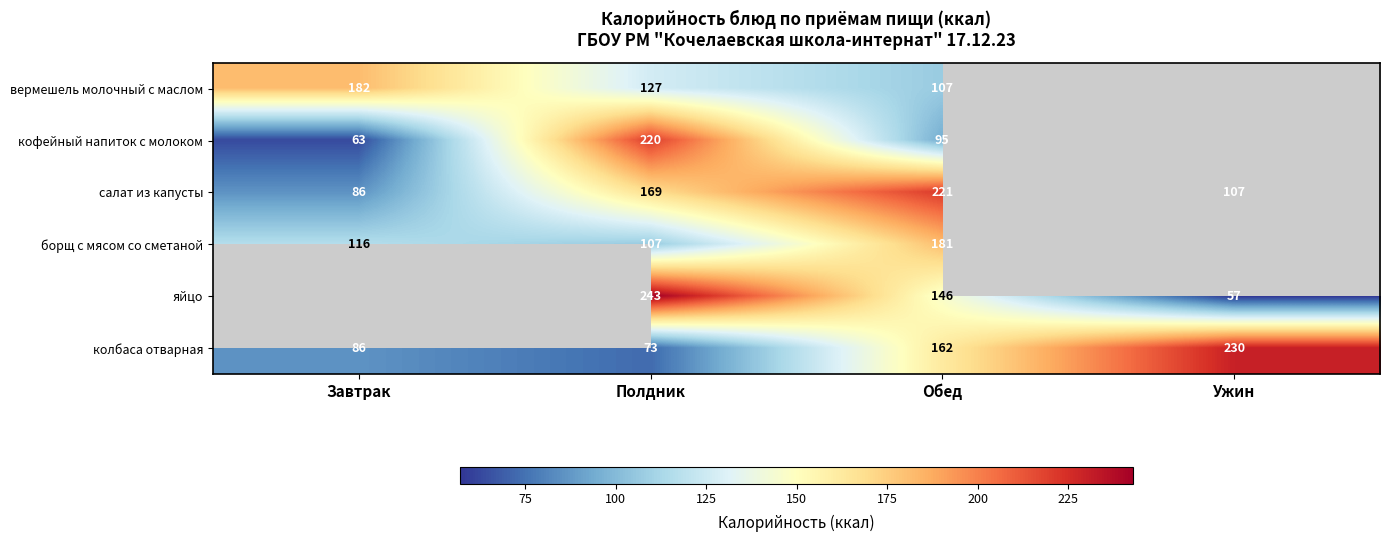

Between Полдник and Ужин, which is larger?

Ужин